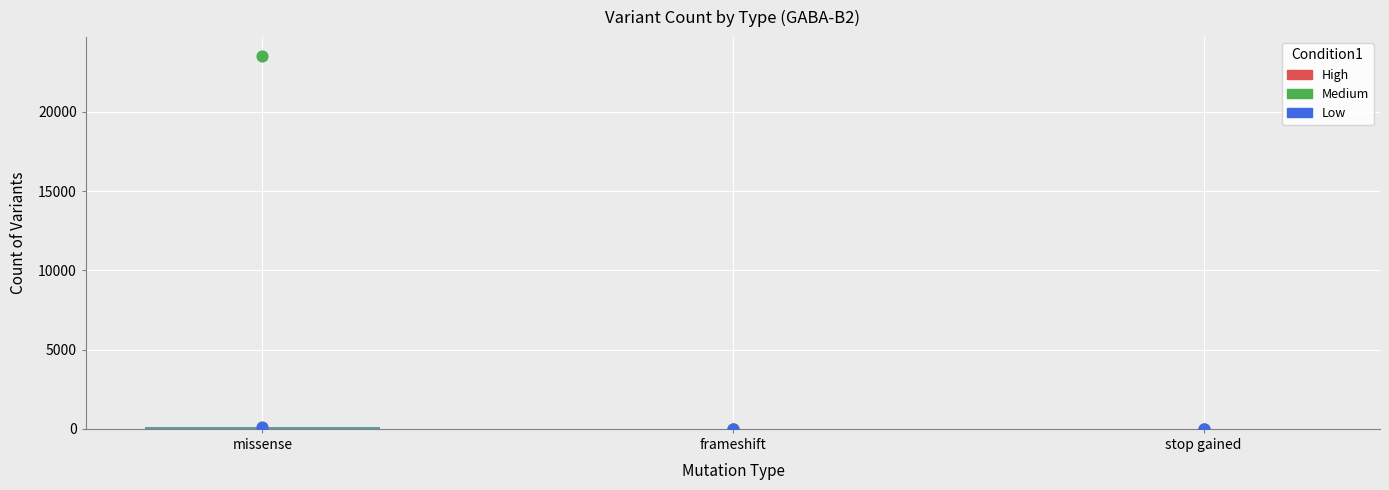

At which category is the sum across all series the highest?

missense